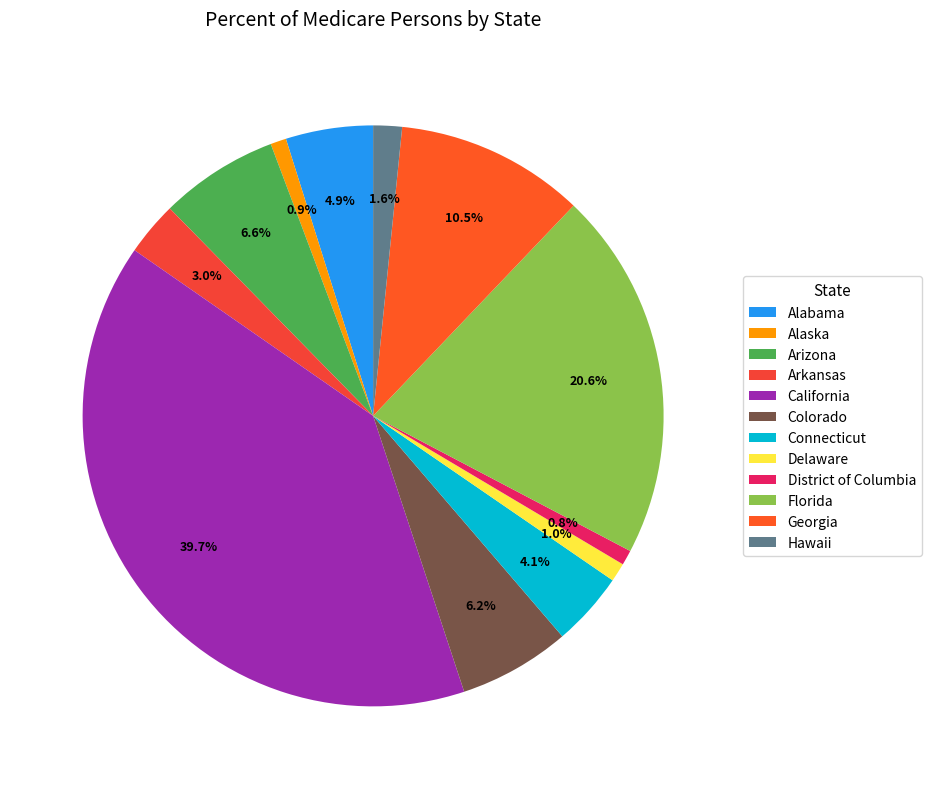

What is the ratio of the value at California to the value at Florida?

1.9